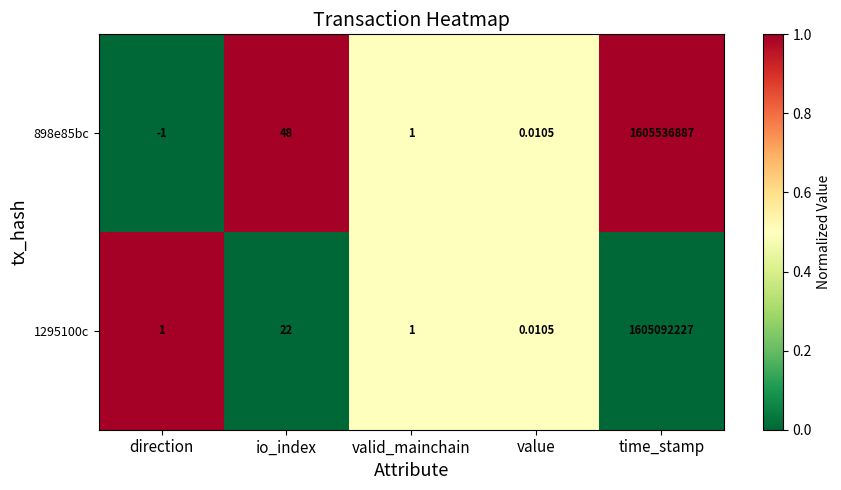

Rank the series at time_stamp from highest to lowest value.

898e85bc, 1295100c